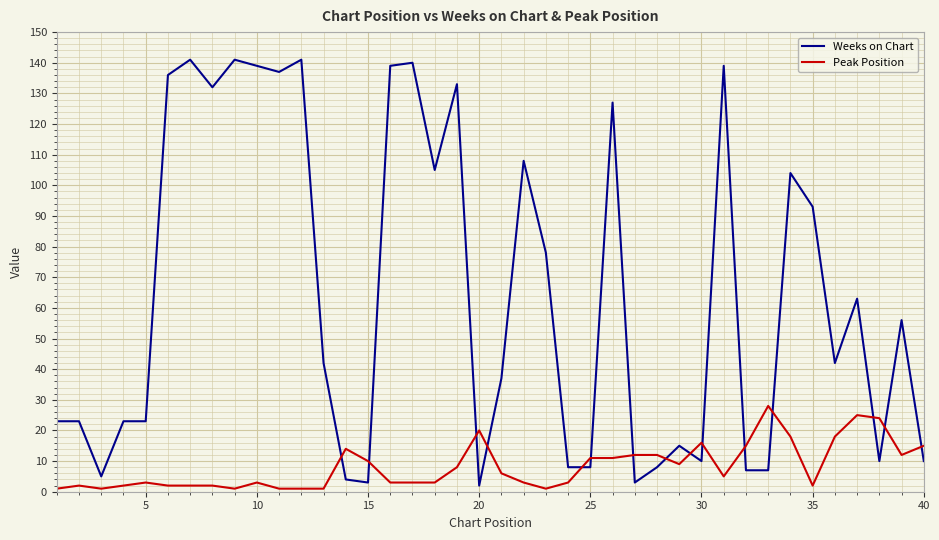

True or false: Peak Position and Weeks on Chart intersect in this chart.

True